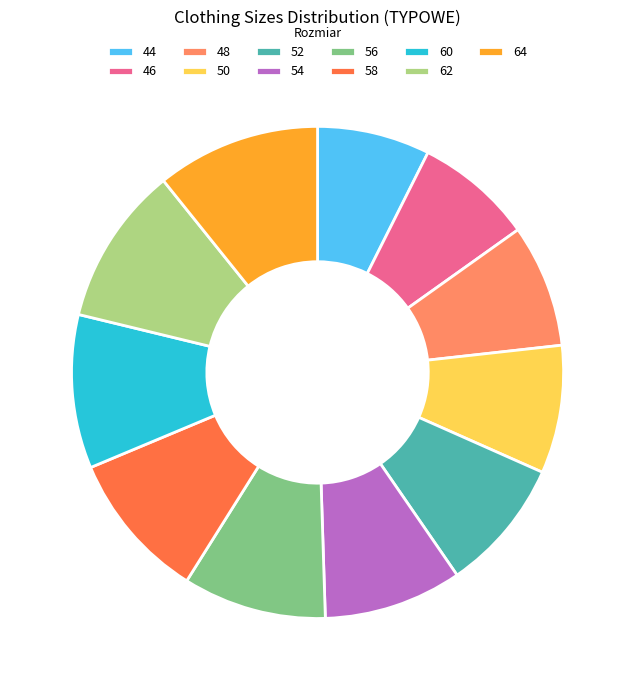

The 64 slice represents 4% of the pie. True or false?

False